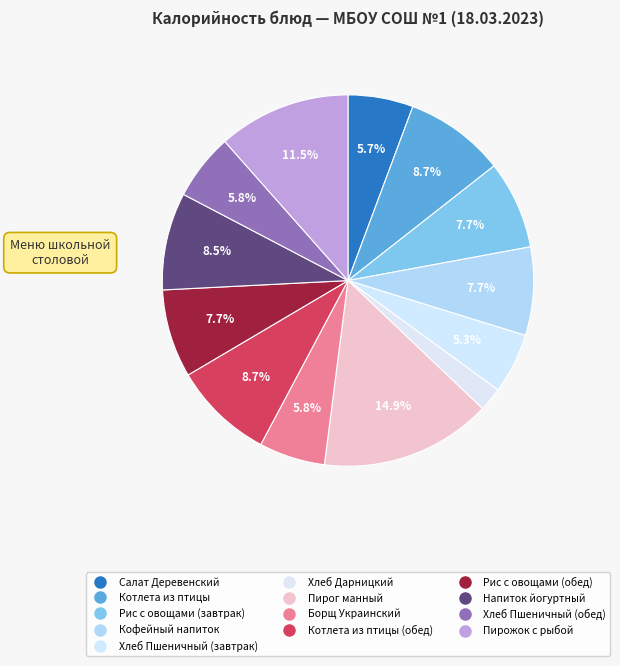

How many segments does this pie chart have?

13